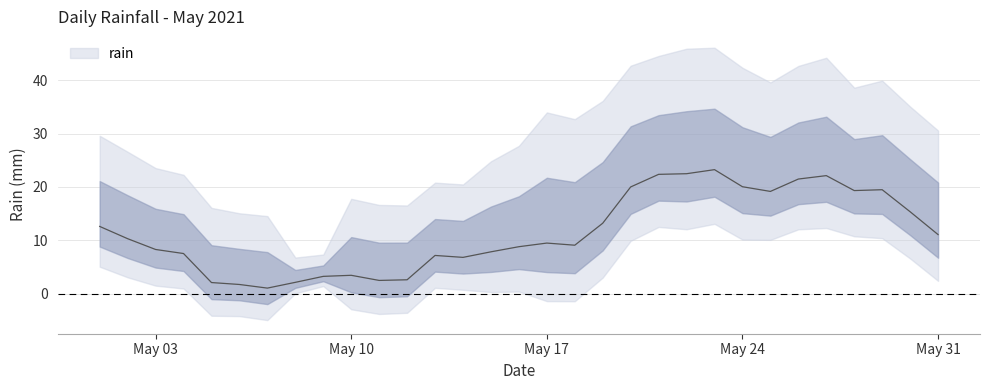

What is the change in value from 2021-05-08 to 2021-05-21?

+19.6